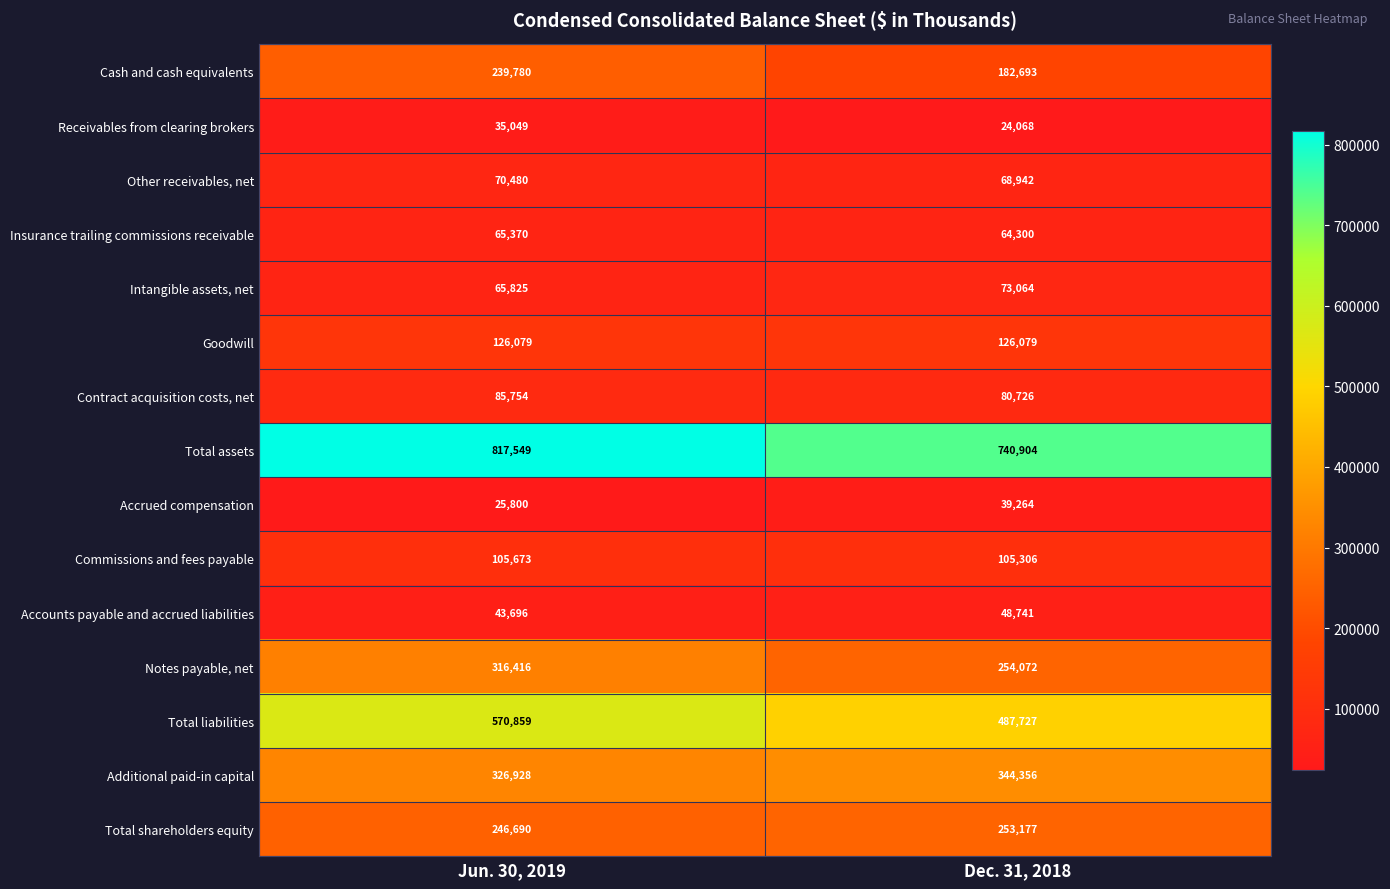

What is the sum of all Total assets values?

1558453